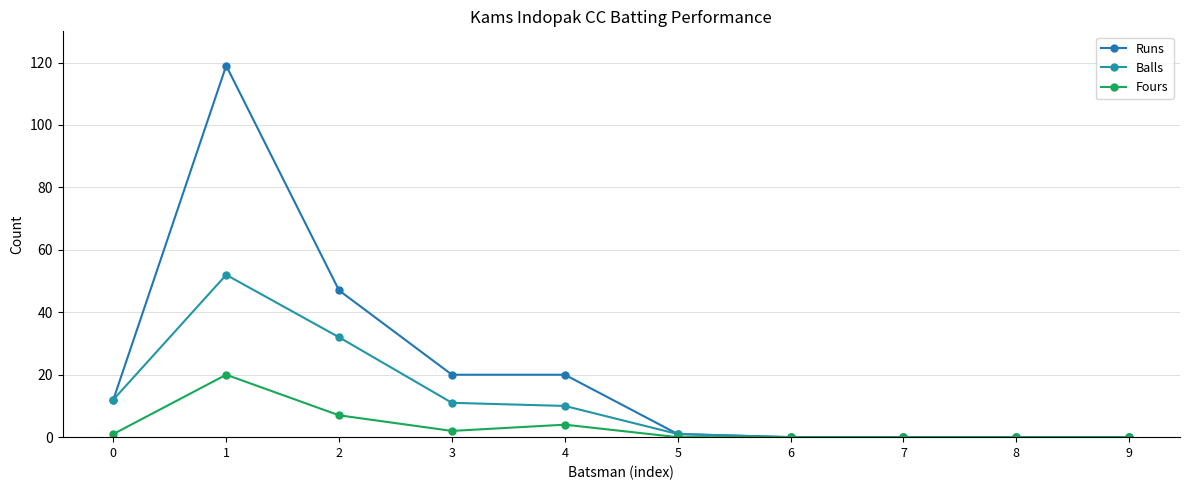

At 8, list the series in order from smallest to largest.

Runs, Balls, Fours